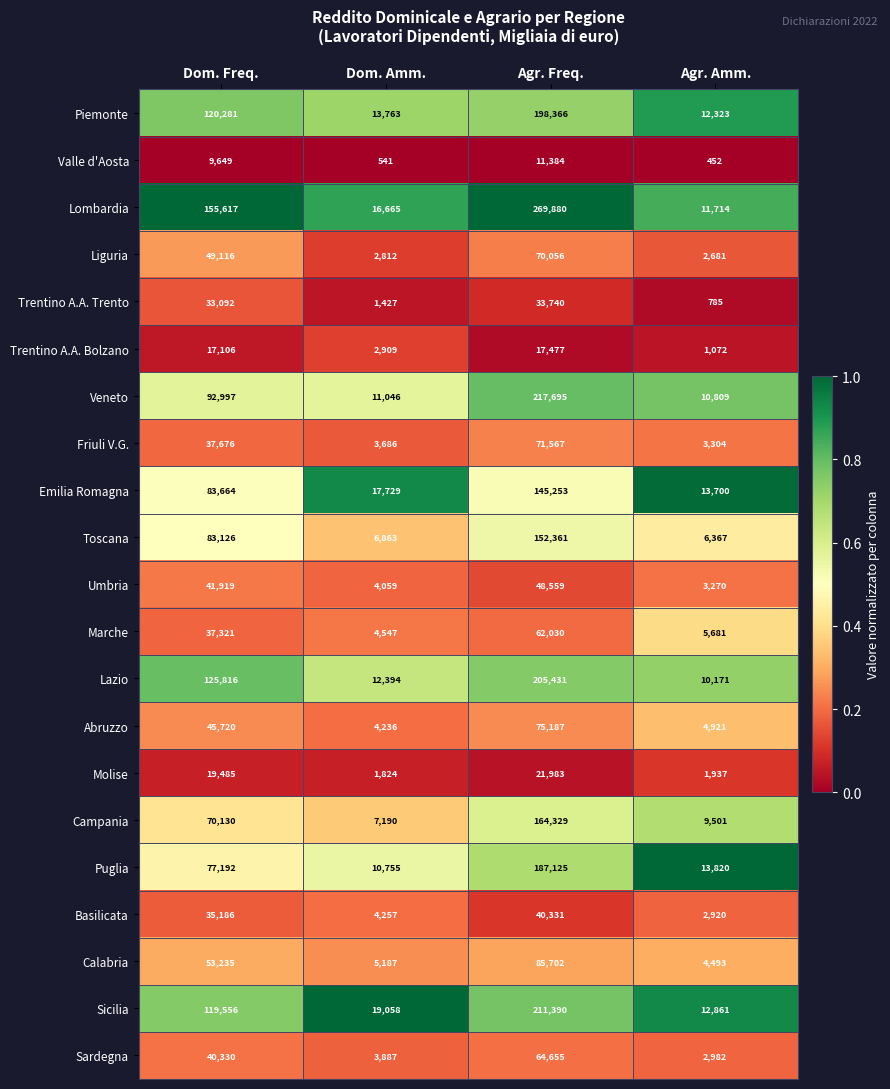

What is the difference between the second highest and minimum values in the Trentino A.A. Trento series?

32307